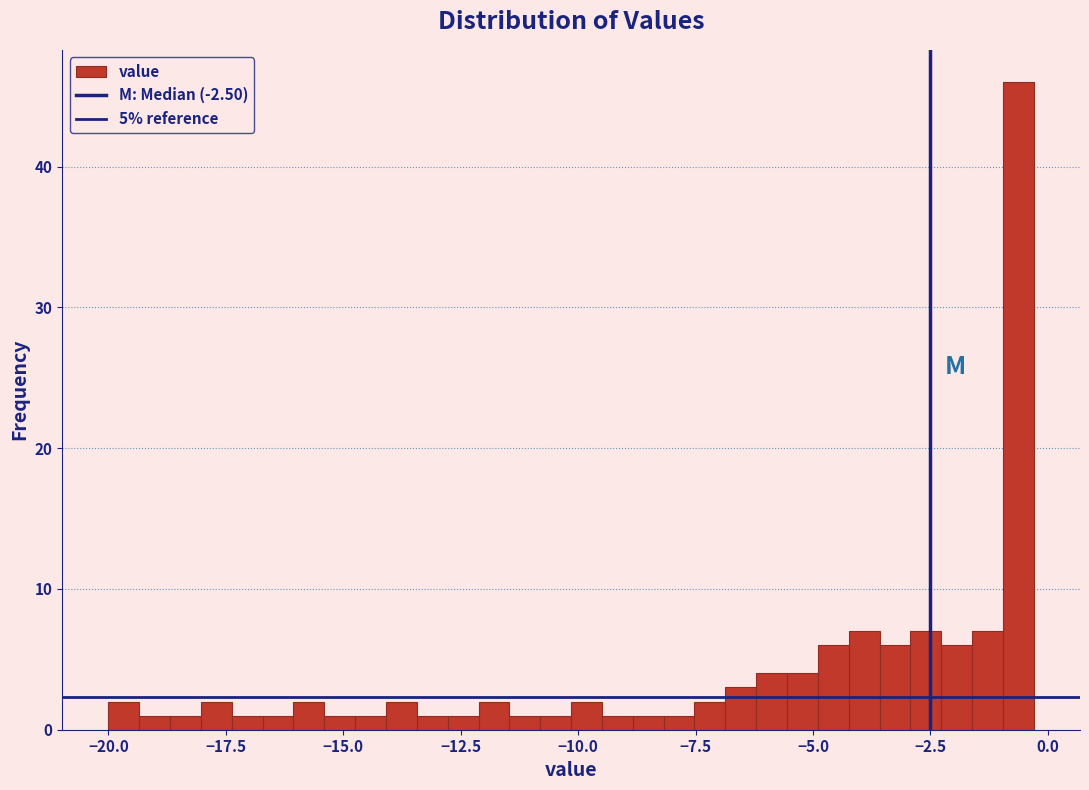

Read against the x-axis, roughly where is the centre of the tallest bar?

-0.5